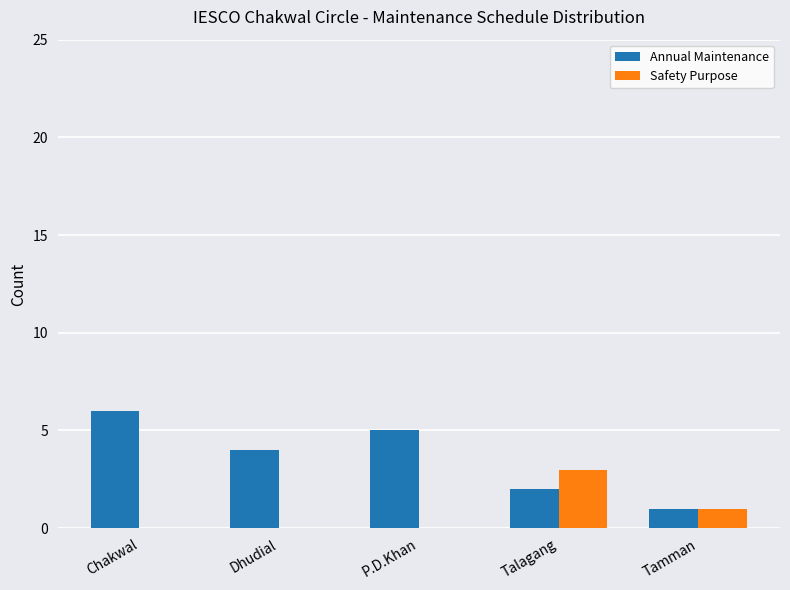

What is the sum of all Annual Maintenance values?

18